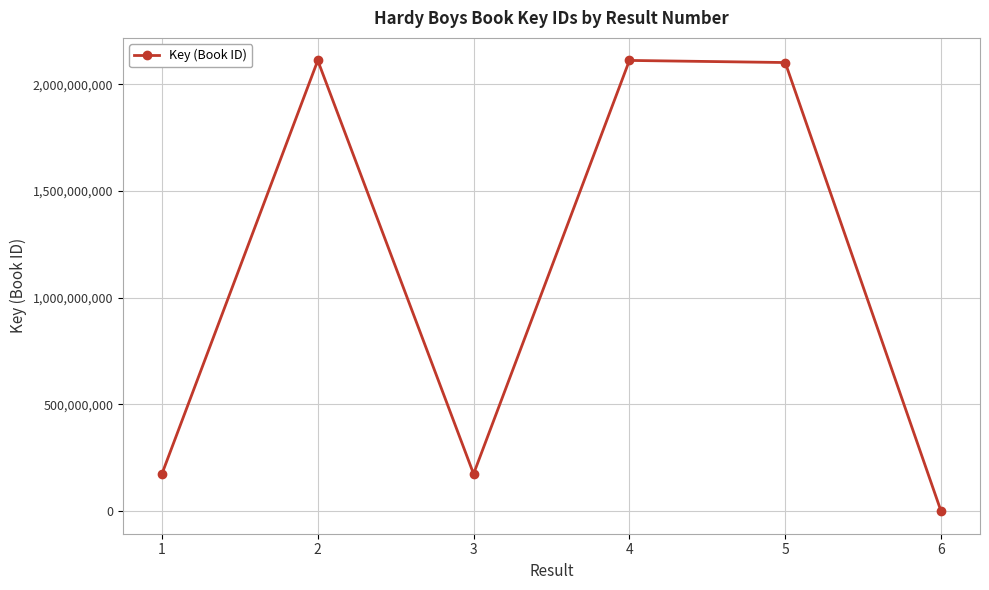

The value at 2 is 2111843707. True or false?

True